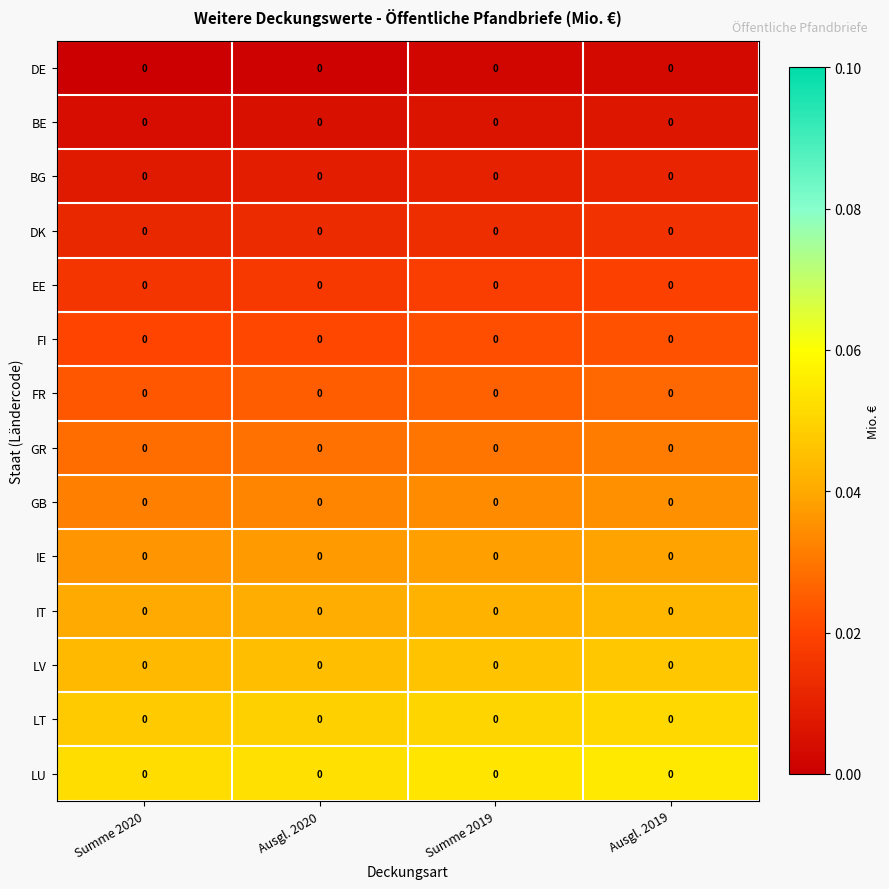

List the labels in order of GR value, largest first.

Ausgl. 2019, Summe 2019, Ausgl. 2020, Summe 2020